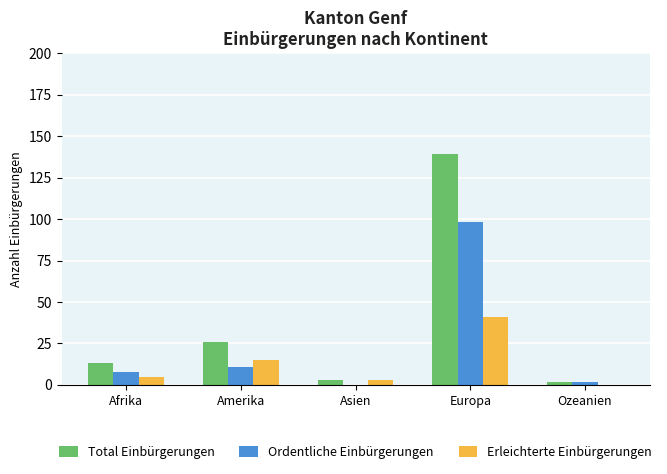

How many data points does each series have?

5